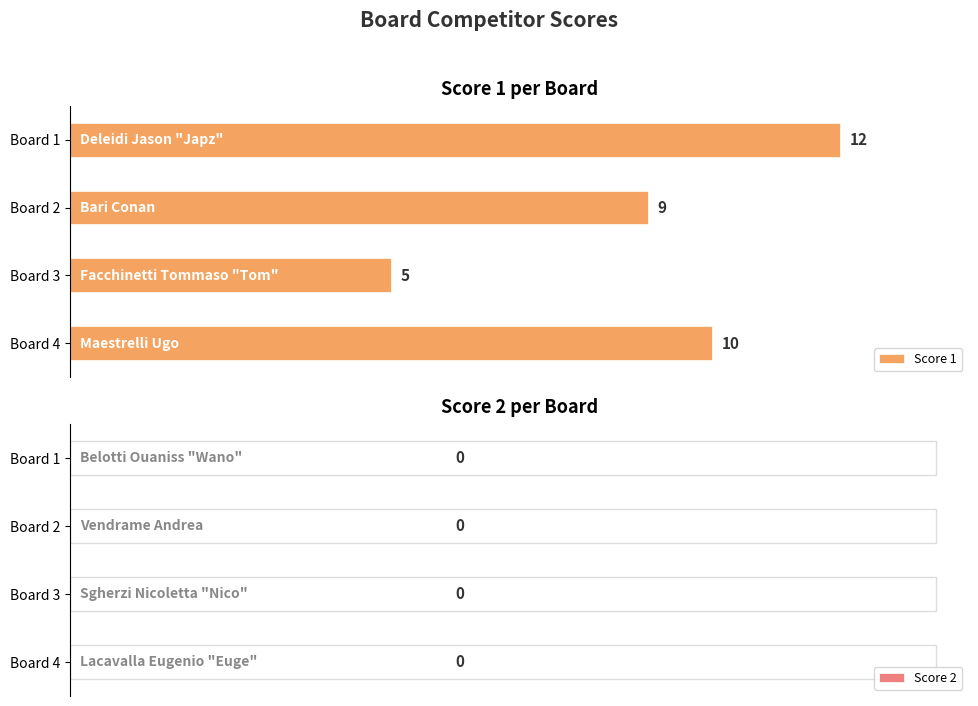

What is the minimum value shown in the chart?

5